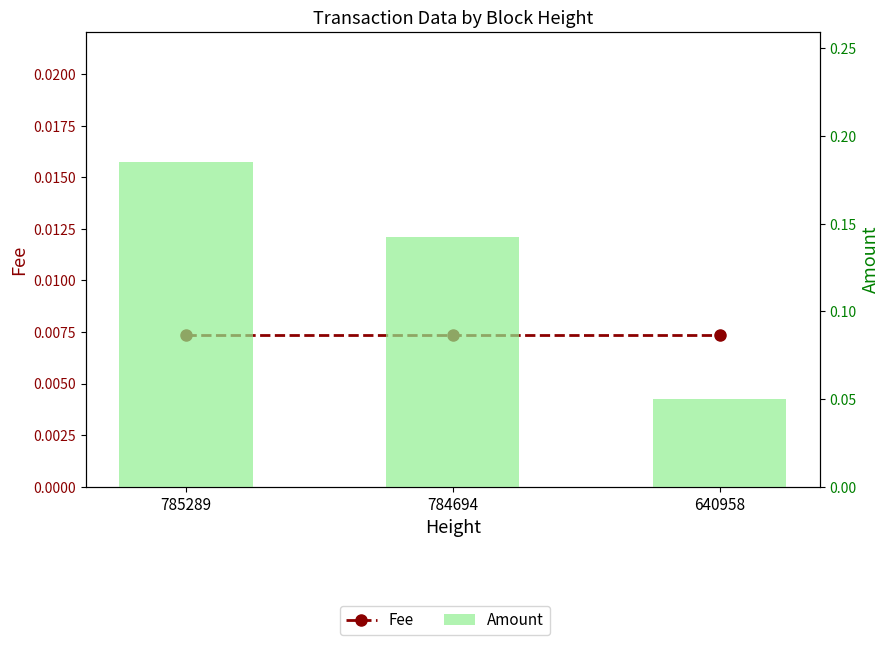

What are all the series names shown in the legend?

Fee, Amount